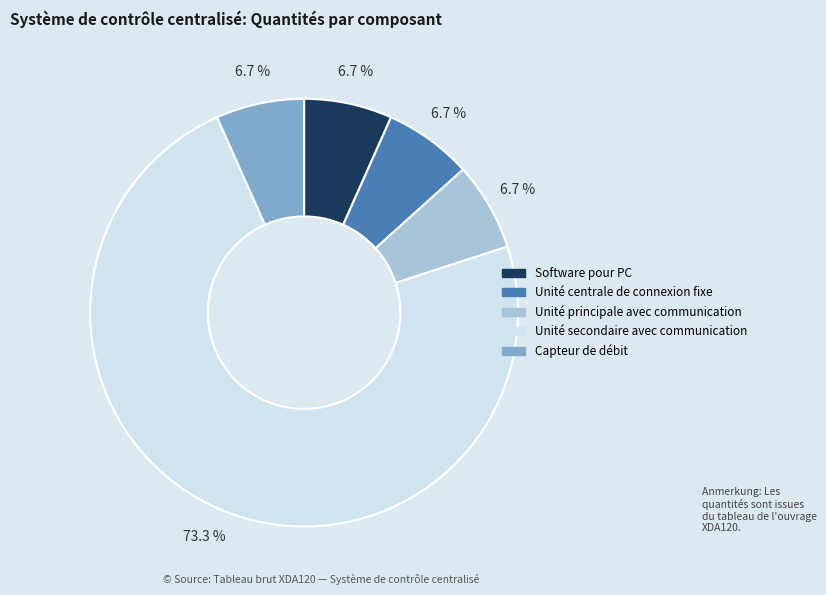

To the nearest percent, what is the difference between the largest and smallest slice percentages?

67%